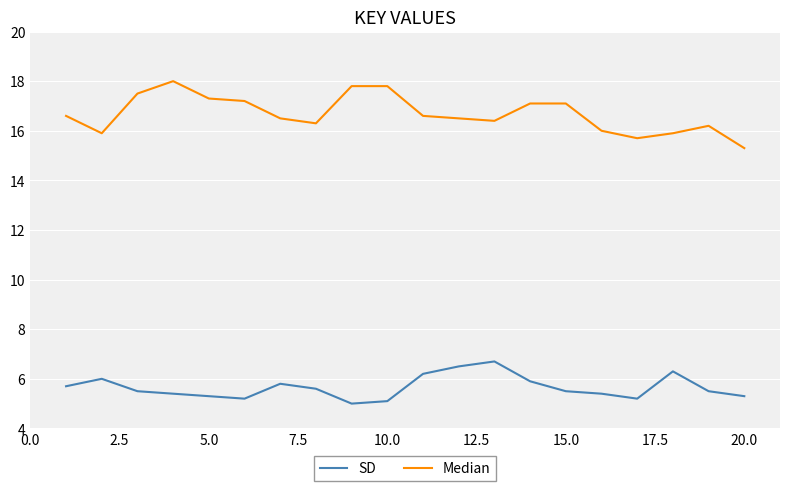

What is the minimum value for SD?

5.0